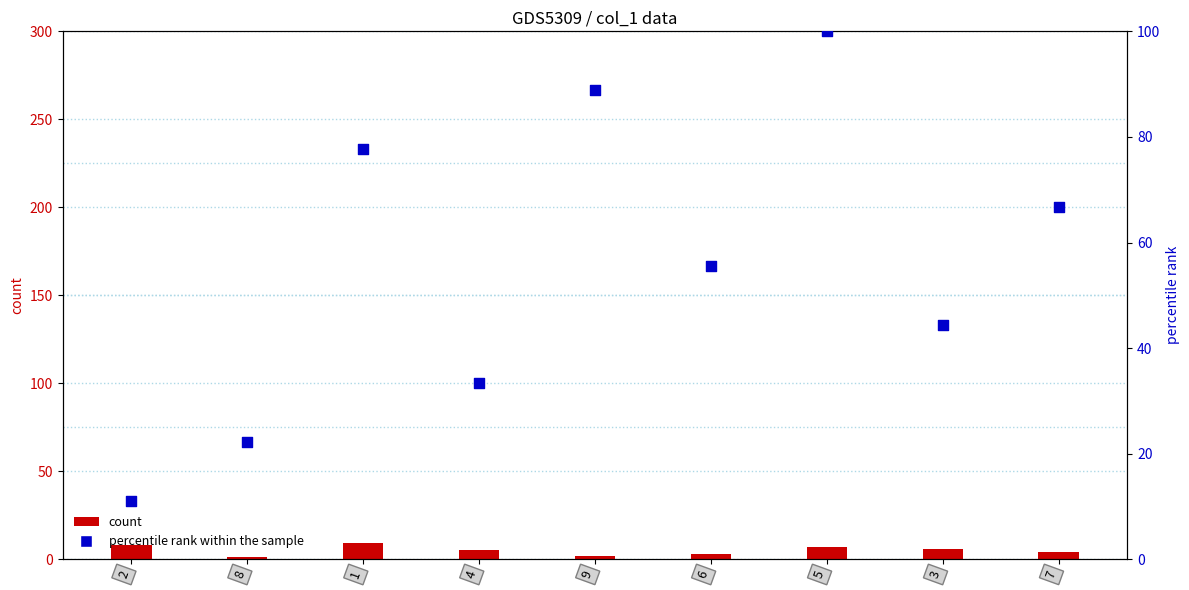

Is the value of col_9 count at 3 greater than the value of percentile rank within the sample at 8?

No